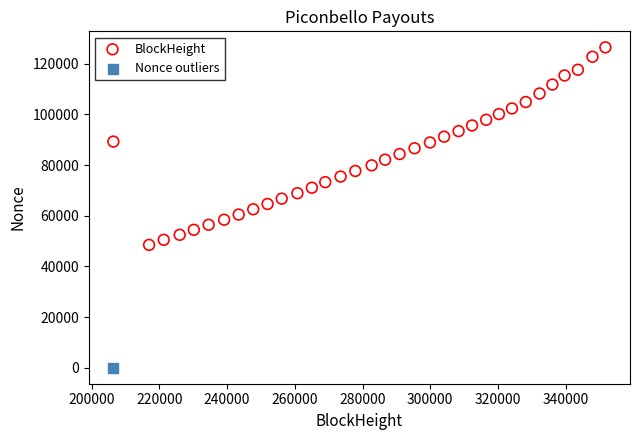

What are all the series names shown in the legend?

BlockHeight, Nonce outliers